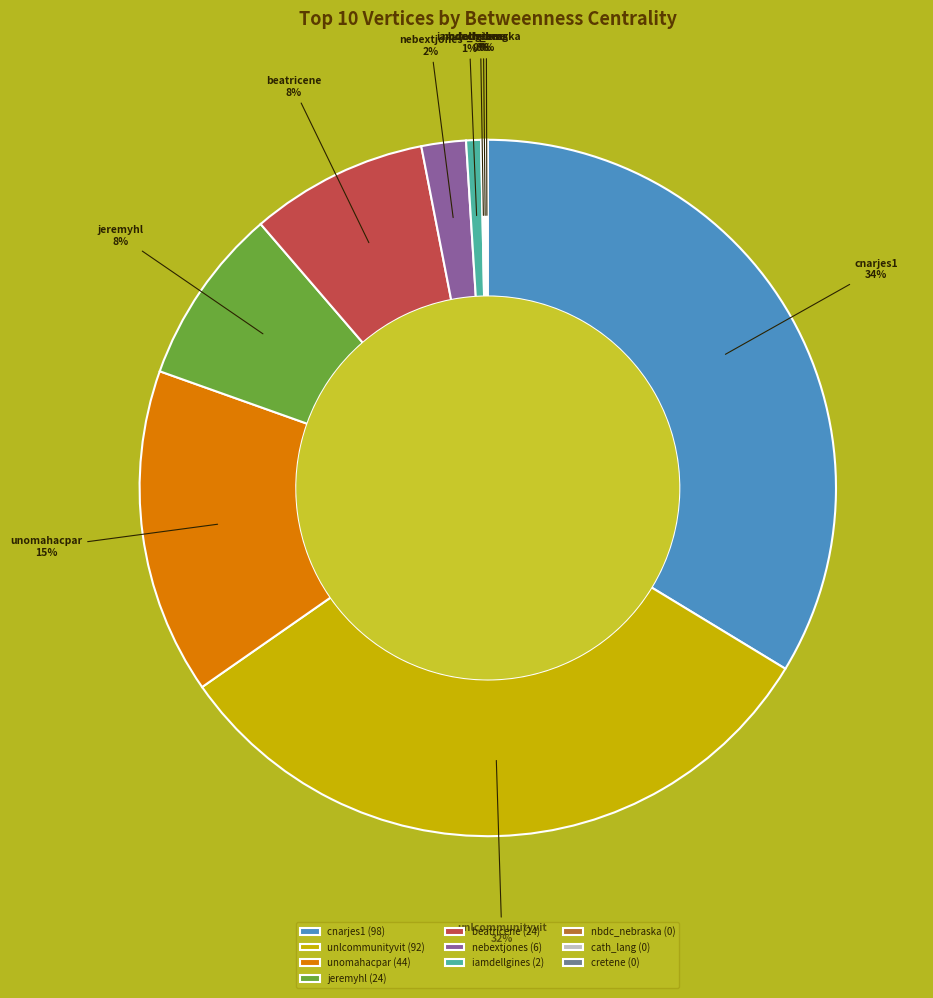

To the nearest percent, what percentage of the pie is cnarjes1?

34%